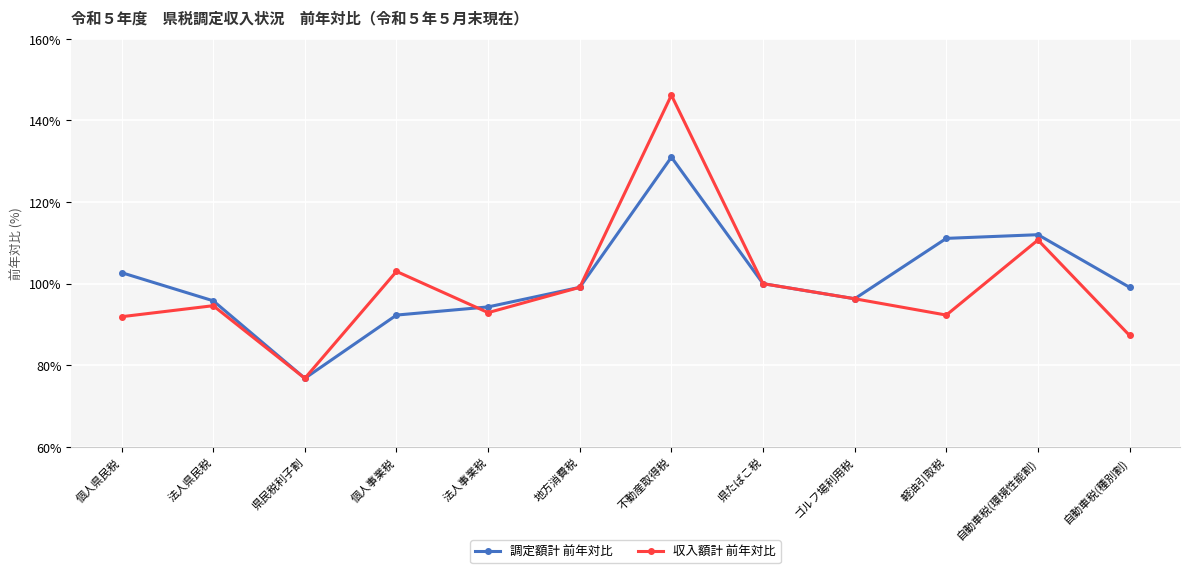

True or false: 収入額計 前年対比 has more than 0 points higher than both neighbors.

True